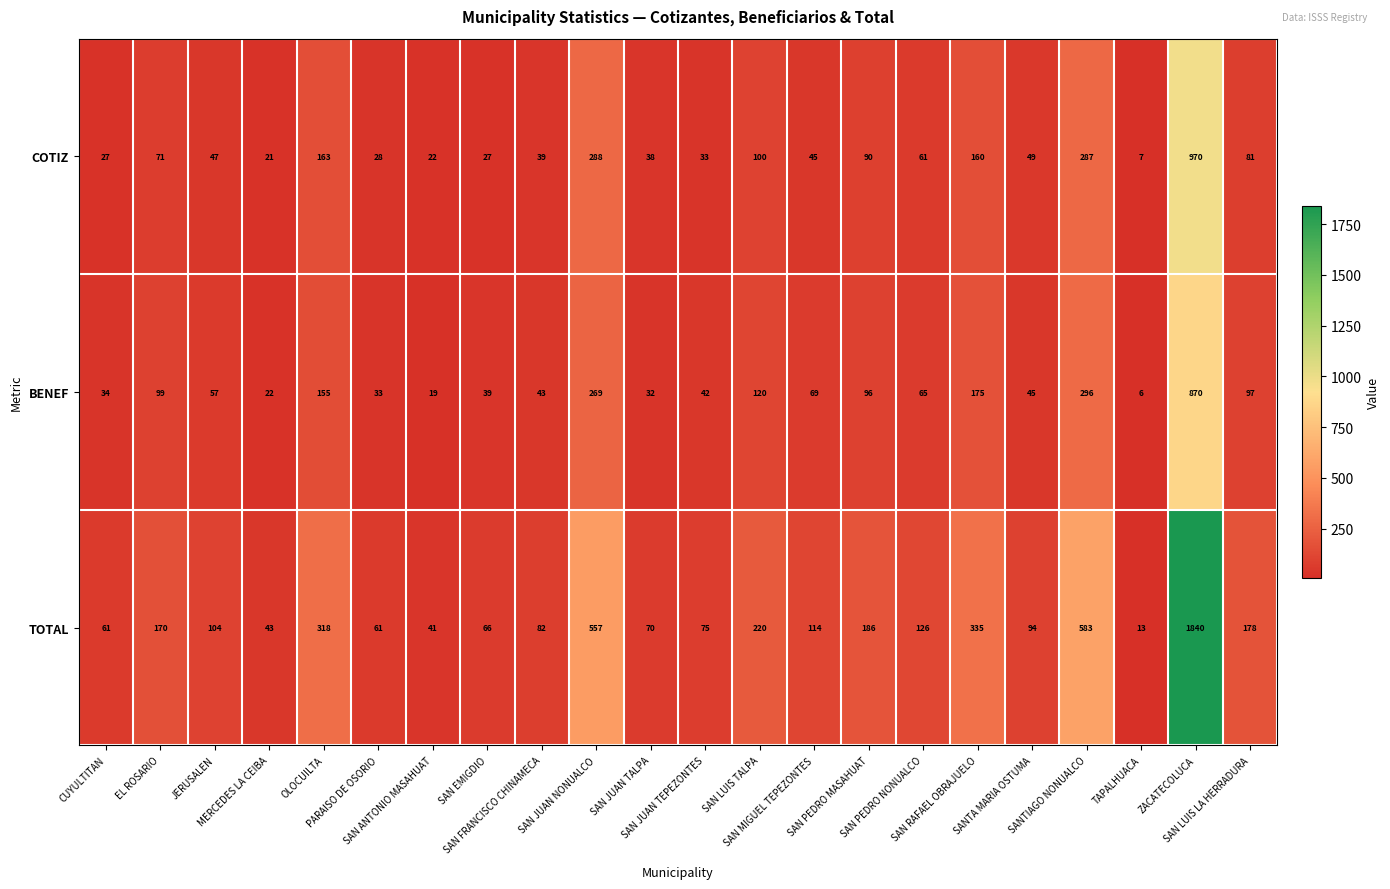

What is the sum of all BENEF values?

2683